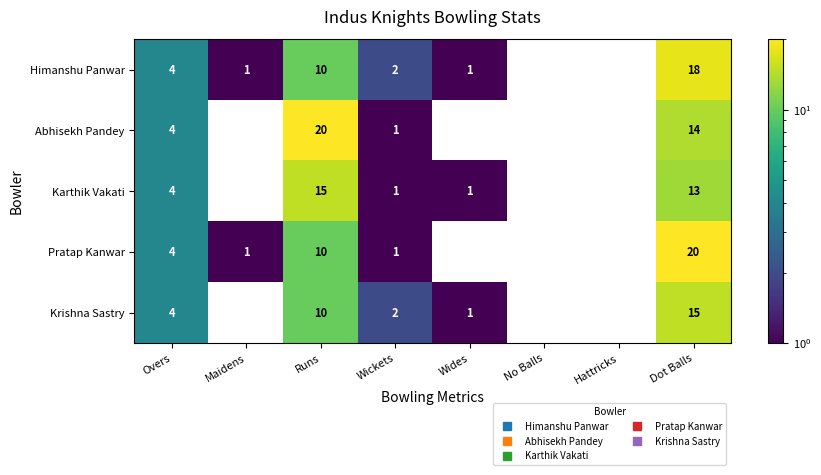

At Overs, list the series in order from smallest to largest.

Himanshu Panwar, Abhisekh Pandey, Karthik Vakati, Pratap Kanwar, Krishna Sastry